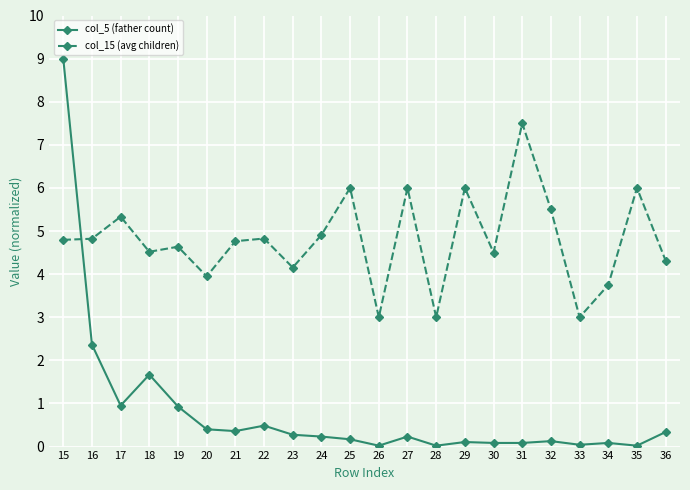

True or false: col_5 (father count) has more than 1 interior local peaks.

True